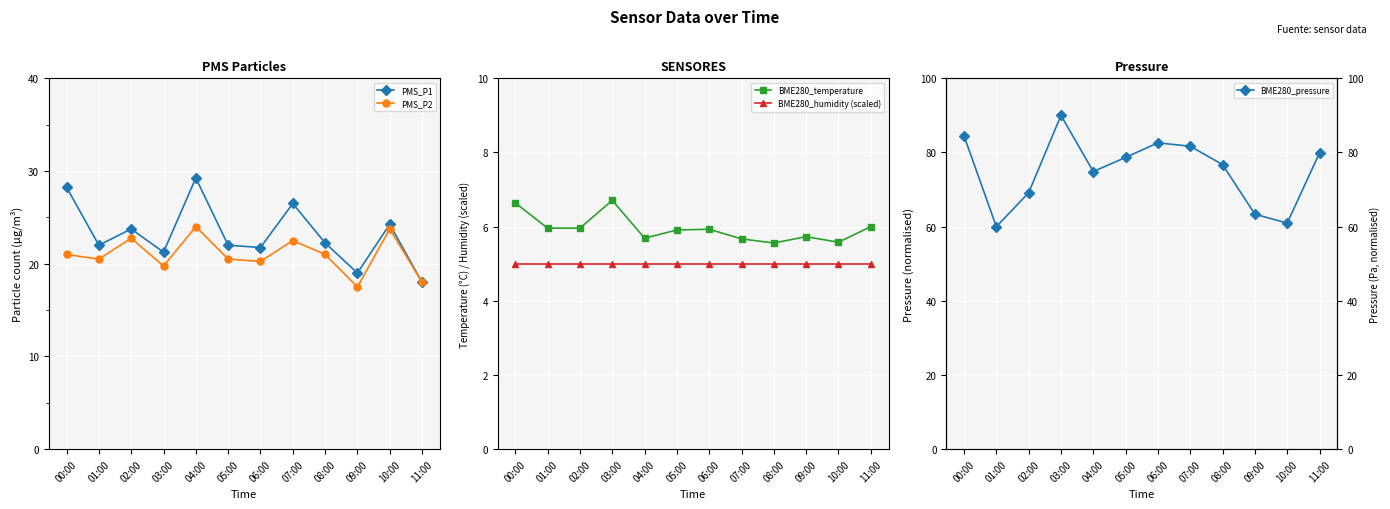

Is it true that PMS_P2 equals 11.3 at 02:00?

False